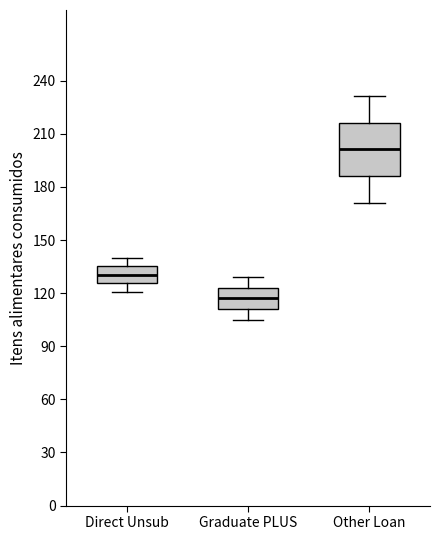

Which box is the tallest, from its lower edge to its upper edge?

Other Loan